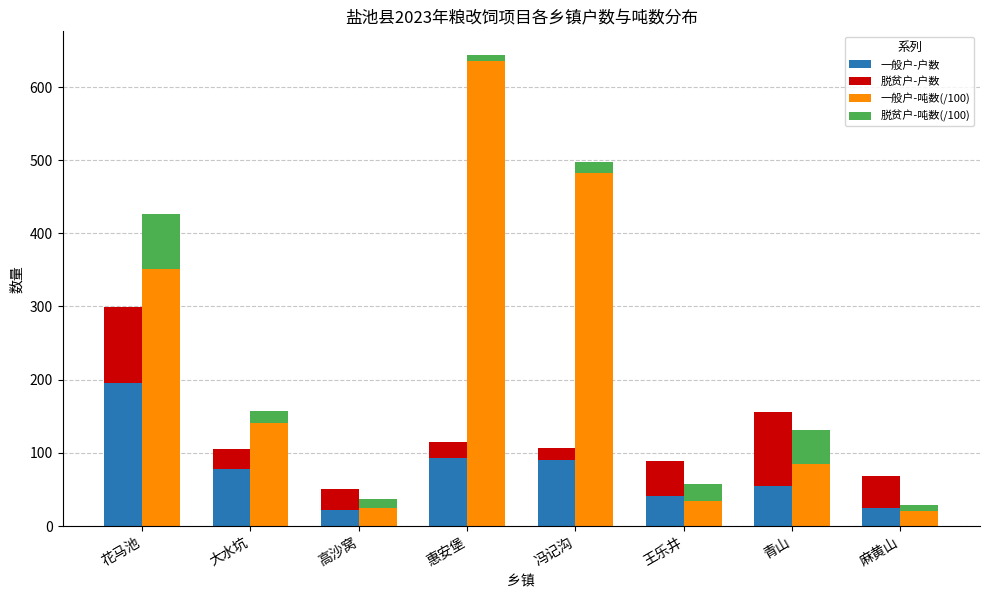

Which series has the largest range (max minus min)?

一般户-吨数(/100)